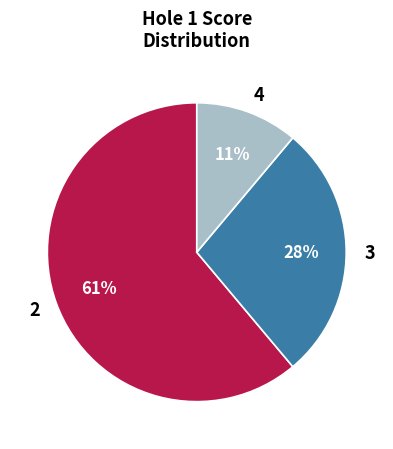

What is the smallest slice in the pie chart?

4